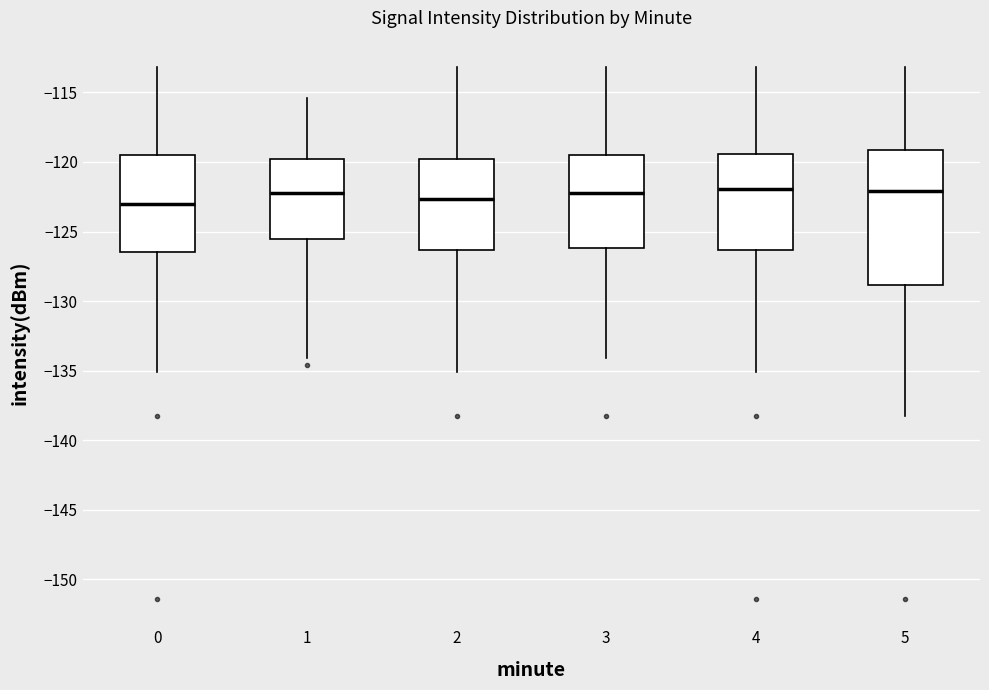

Reading left to right, transcribe this box plot: for each box, give where its median line is, the range the box spans, and where its two whiskers end, as read against the y-axis. The values are not printed on the chart, so give them approximately, as read against the axis.

0: median -123.0, box -126.5 to -119.5, whiskers -135.0 to -113.0
1: median -122.0, box -125.5 to -120.0, whiskers -134.0 to -115.5
2: median -122.5, box -126.5 to -120.0, whiskers -135.0 to -113.0
3: median -122.0, box -126.0 to -119.5, whiskers -134.0 to -113.0
4: median -122.0, box -126.5 to -119.5, whiskers -135.0 to -113.0
5: median -122.0, box -129.0 to -119.0, whiskers -138.0 to -113.0